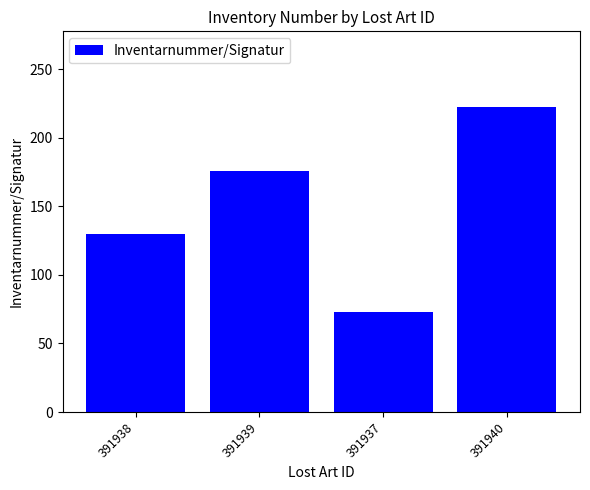

What position from the left is 391938?

1